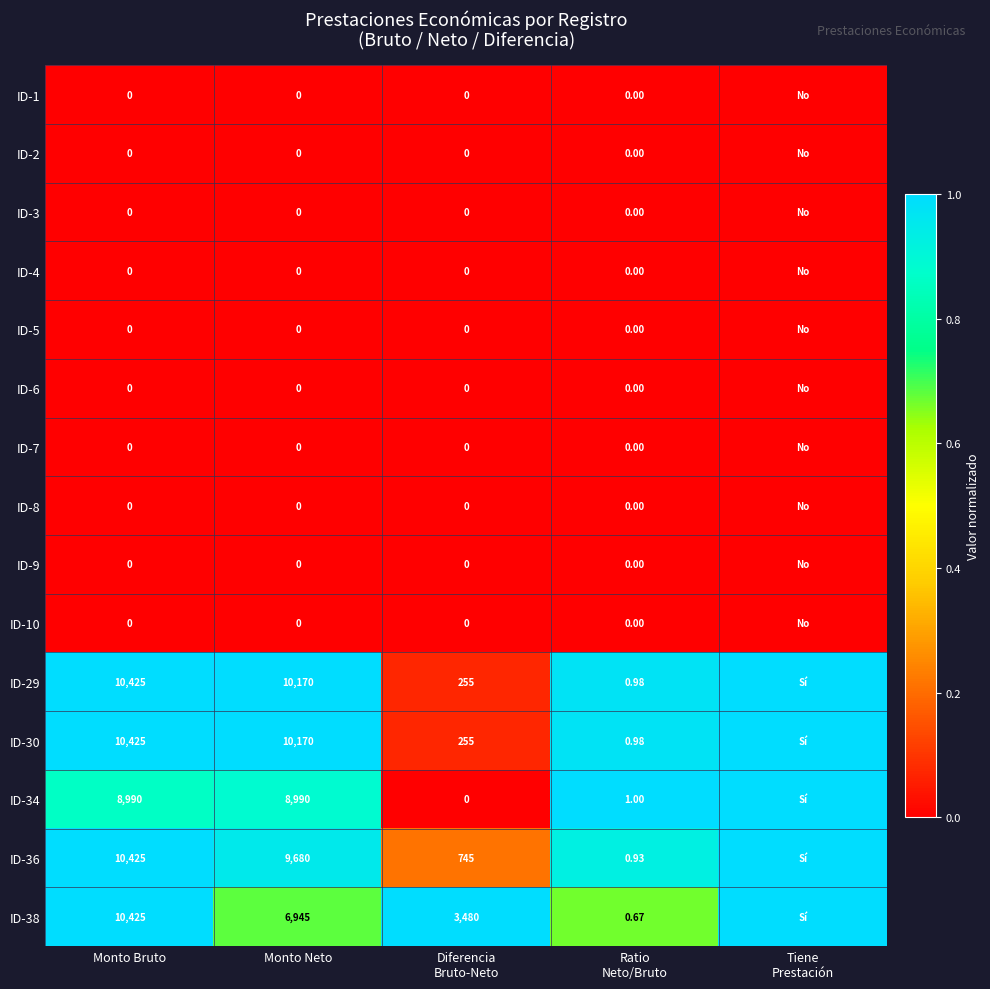

Rank the series at Monto Neto from lowest to highest value.

ID-1, ID-2, ID-3, ID-4, ID-5, ID-6, ID-7, ID-8, ID-9, ID-10, ID-38, ID-34, ID-36, ID-29, ID-30